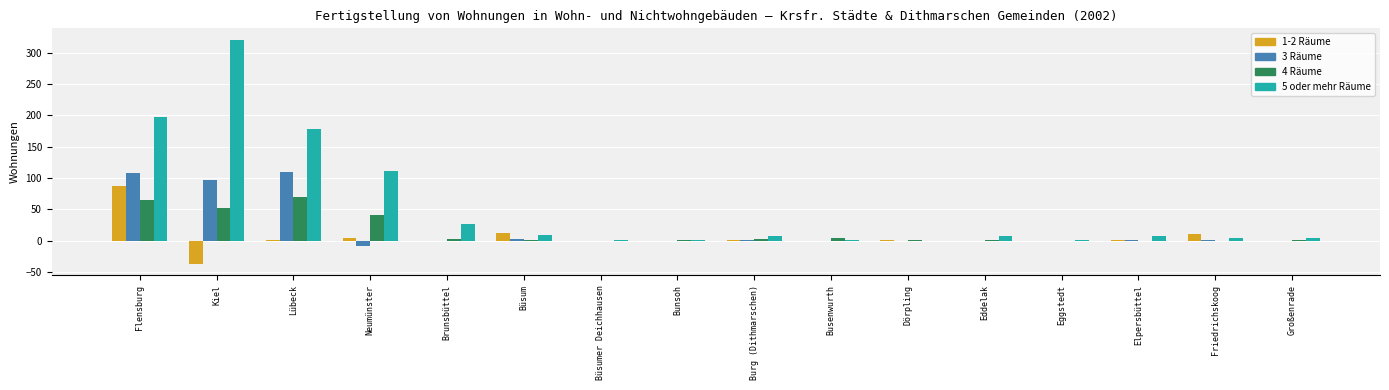

Which series has the largest total across all categories?

5 oder mehr Räume